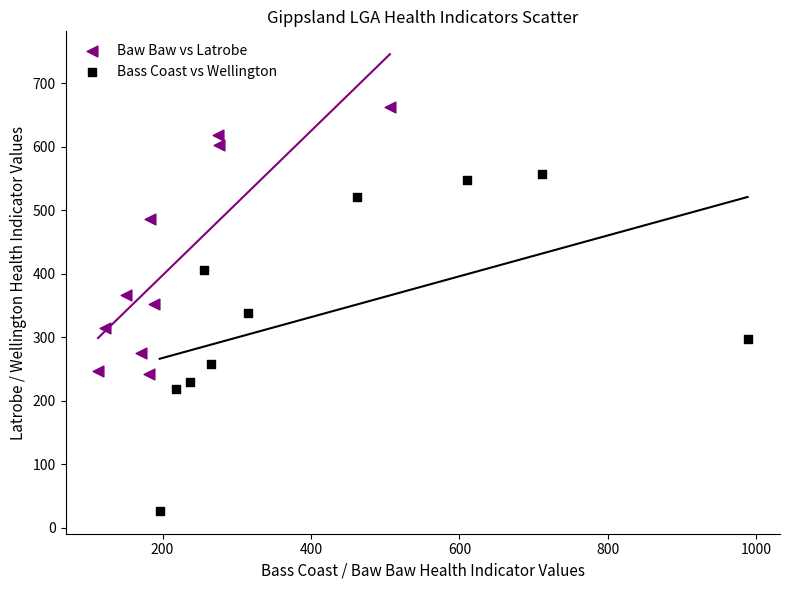

What are all the series names shown in the legend?

Baw Baw vs Latrobe, Bass Coast vs Wellington